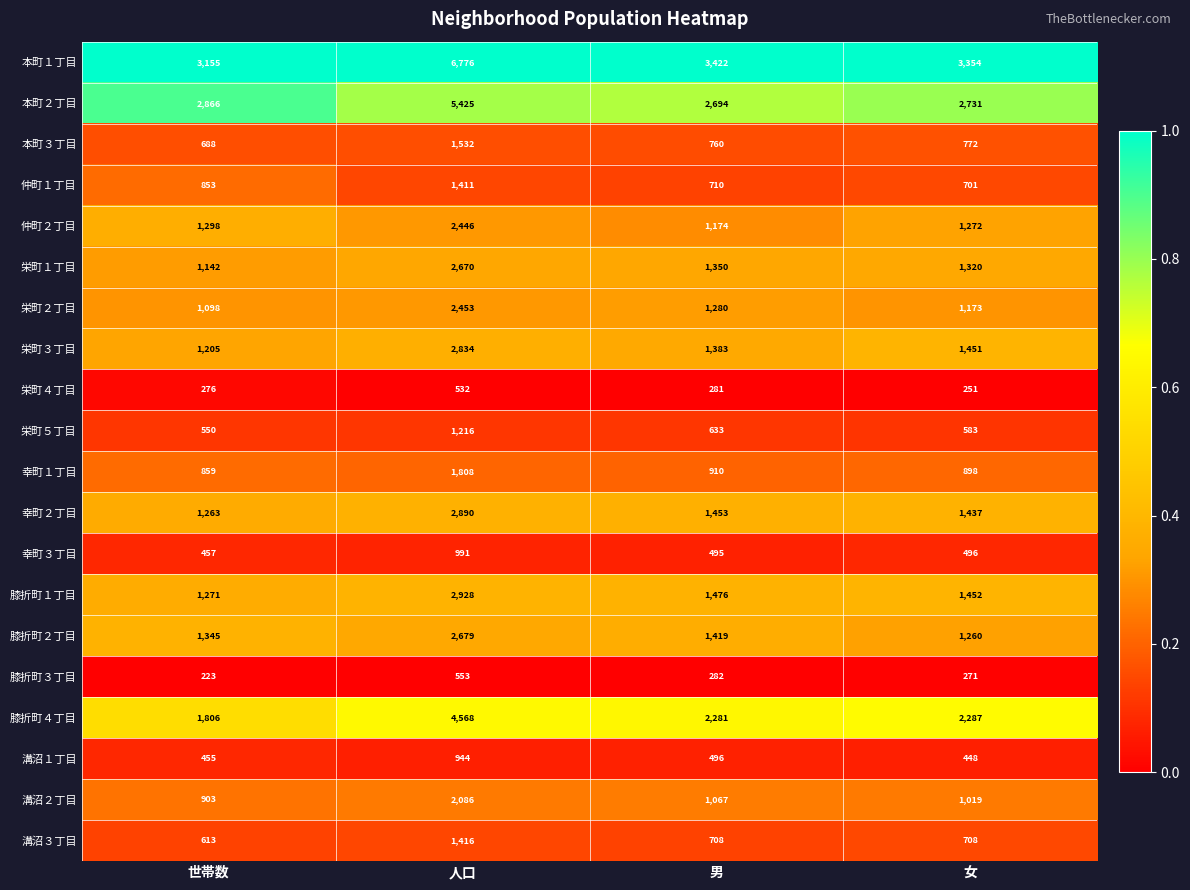

Rank the categories by 栄町１丁目 value from highest to lowest.

人口, 男, 女, 世帯数